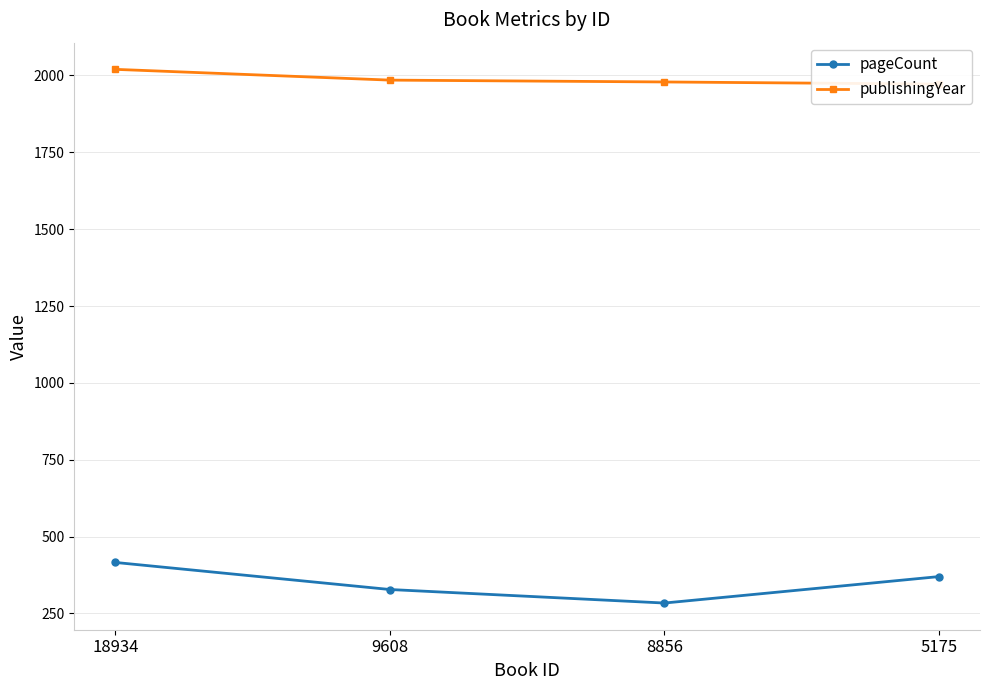

The value of pageCount at 18934 is 416. True or false?

True